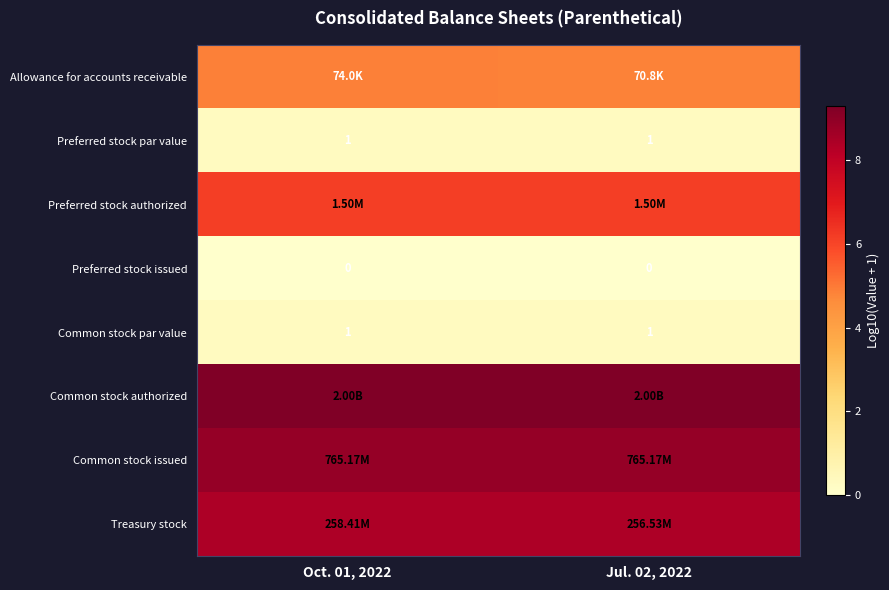

At which category is the sum across all series the highest?

Oct. 01, 2022